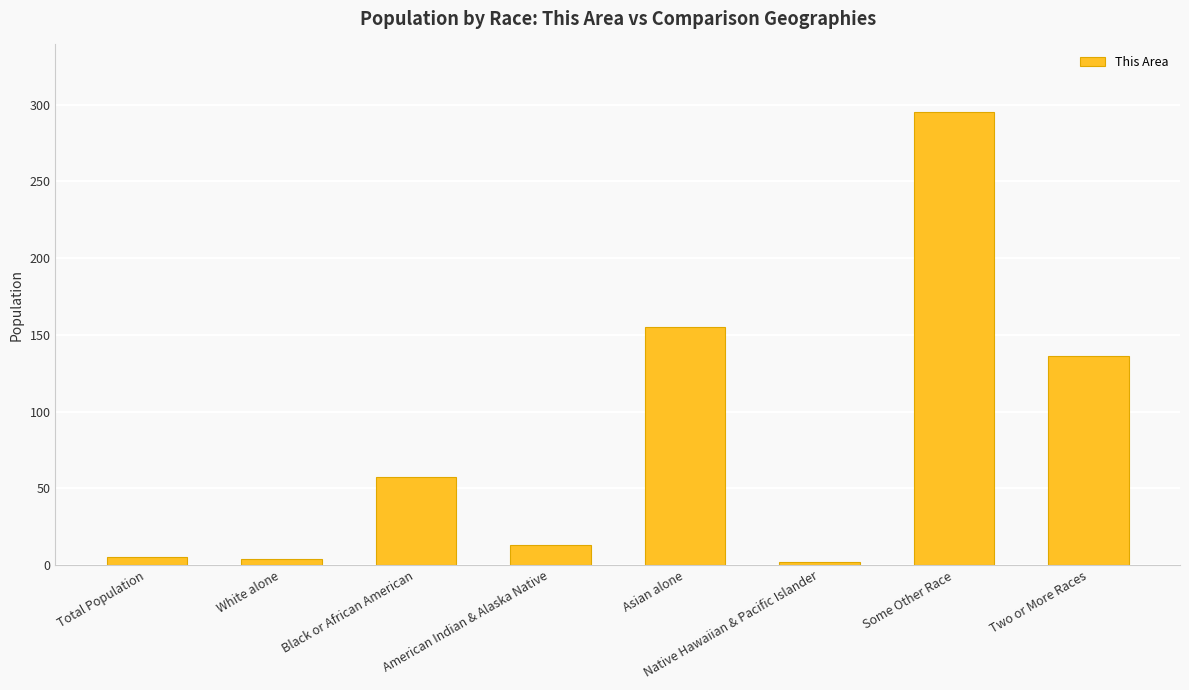

What is the value of the 5th bar from the left?

155